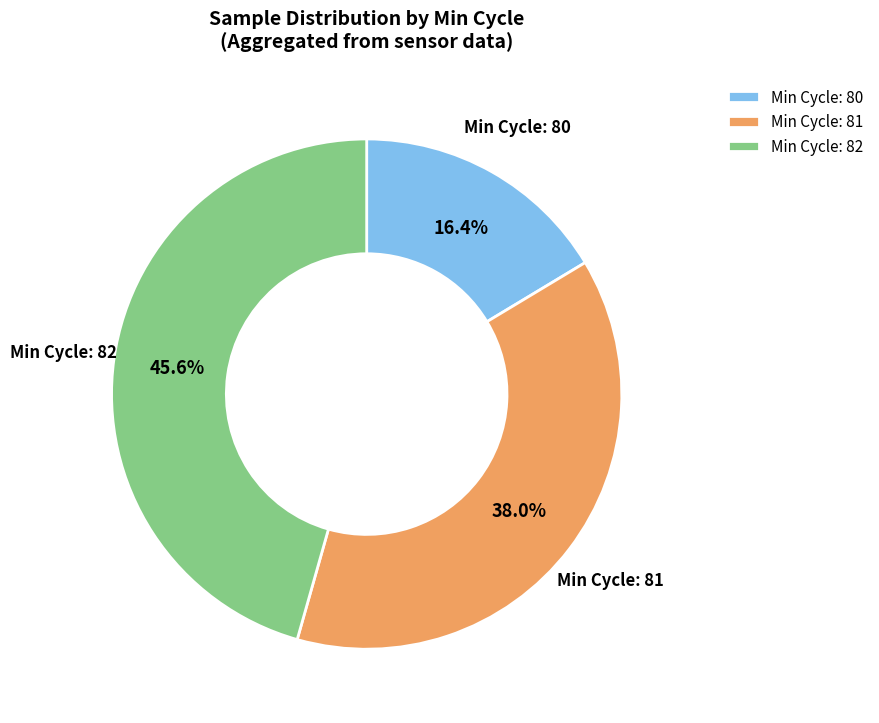

What portion of the pie excludes Min Cycle: 82?

54.4%